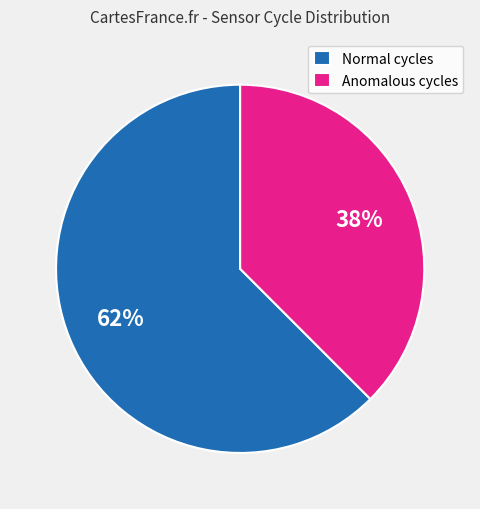

Which slice is the smallest?

Anomalous cycles